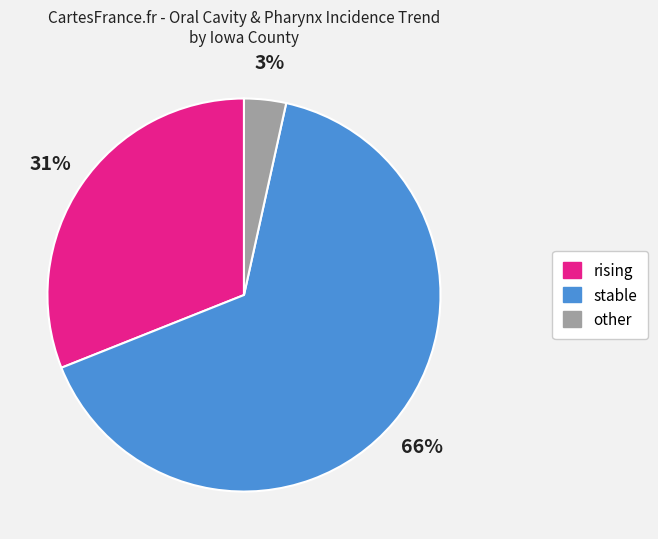

Which slice represents more than half of the pie?

stable